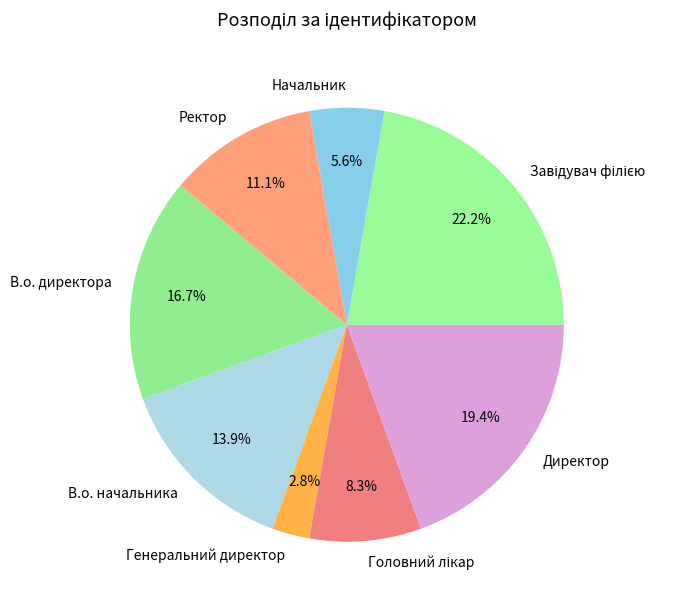

Is there any slice that represents more than half of the pie?

No